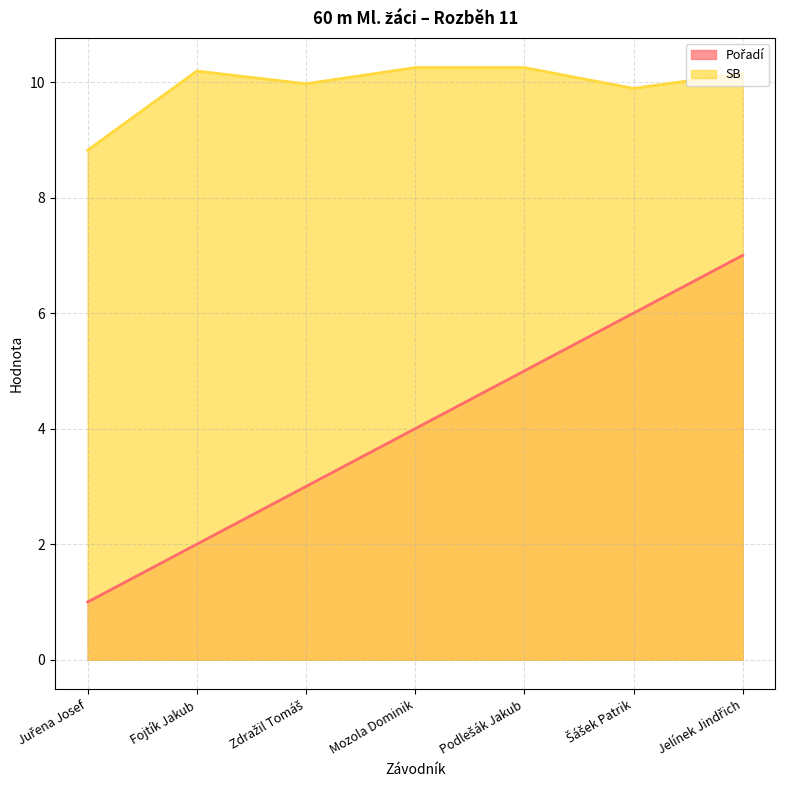

Which category has the highest value in the Pořadí series?

Jelínek Jindřich